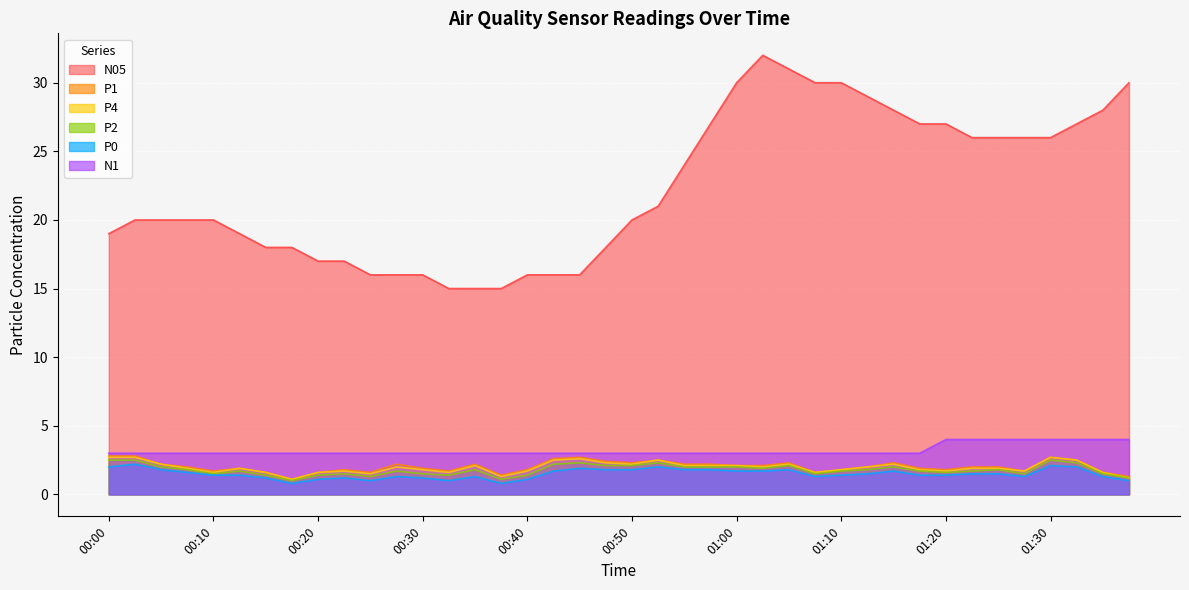

True or false: P4 and N05 cross at least once.

False